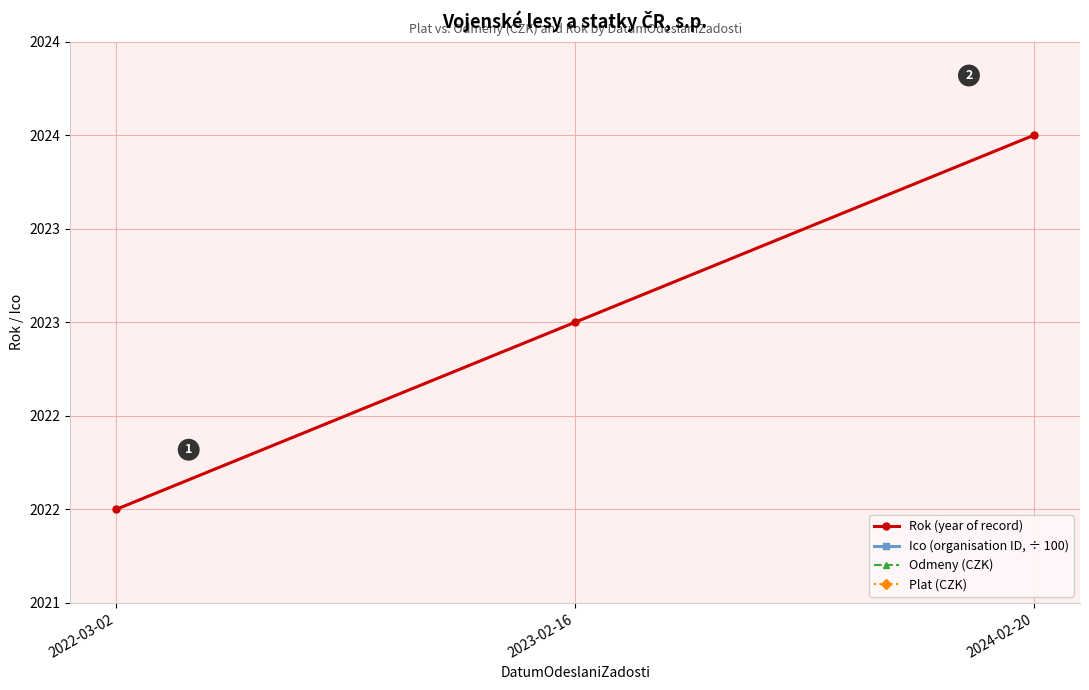

Which series has the widest spread of values?

Rok (year of record)